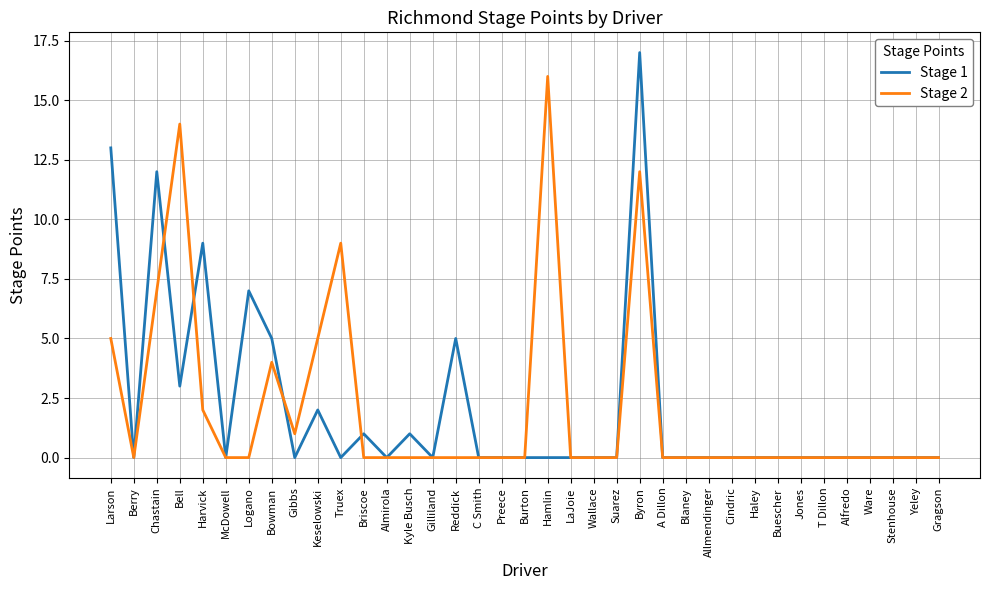

What is the difference between the second highest and second lowest values in the Stage 1 series?

13